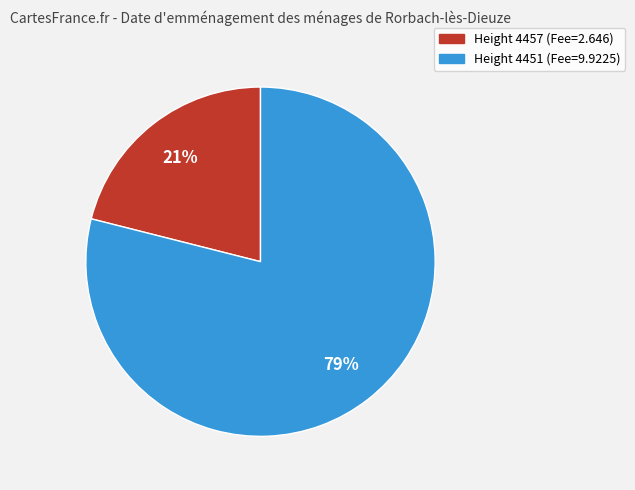

How many slices are in this pie chart?

2